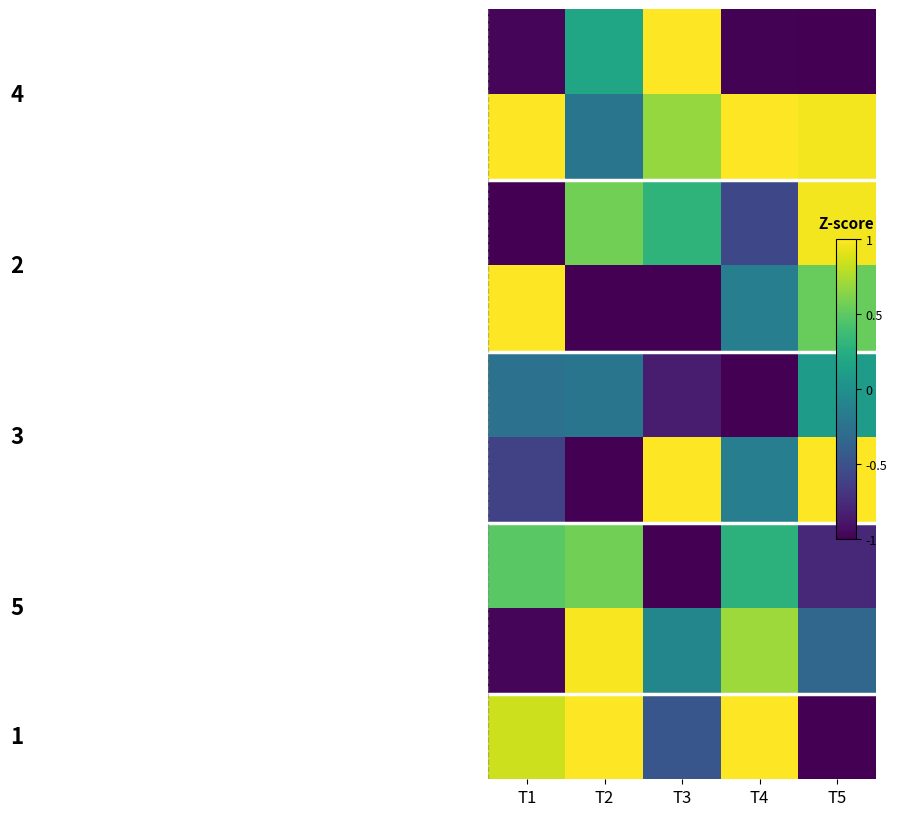

At which category is the sum across all series the highest?

T2